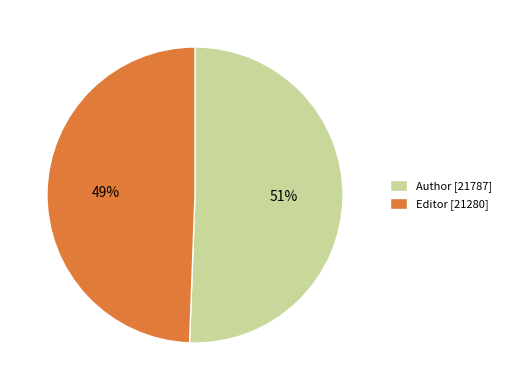

What is the majority slice?

Author